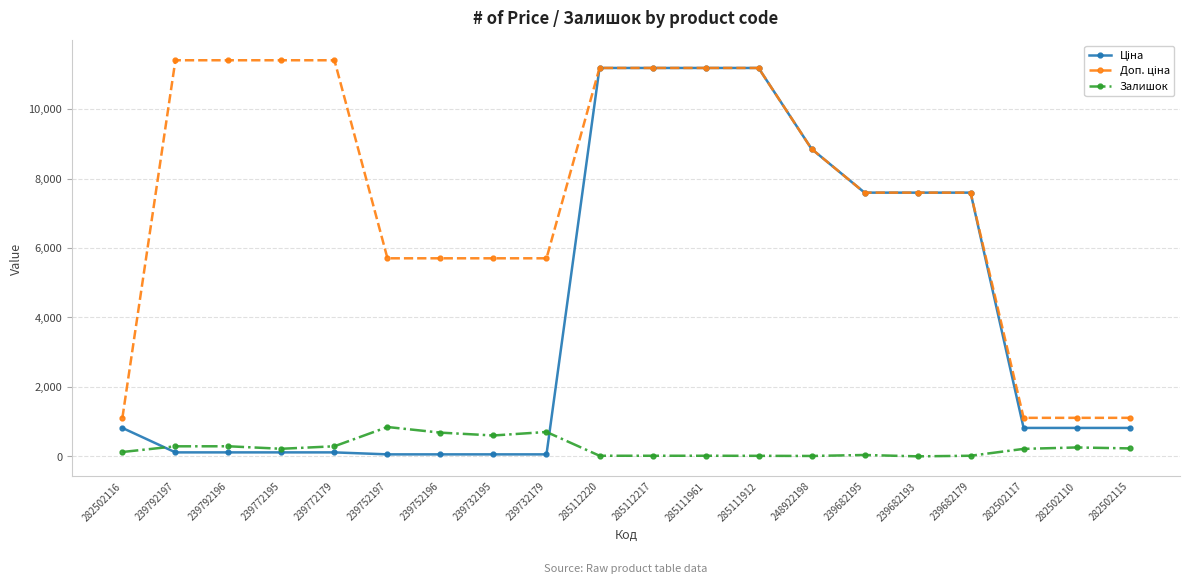

How many series are shown in this chart?

3